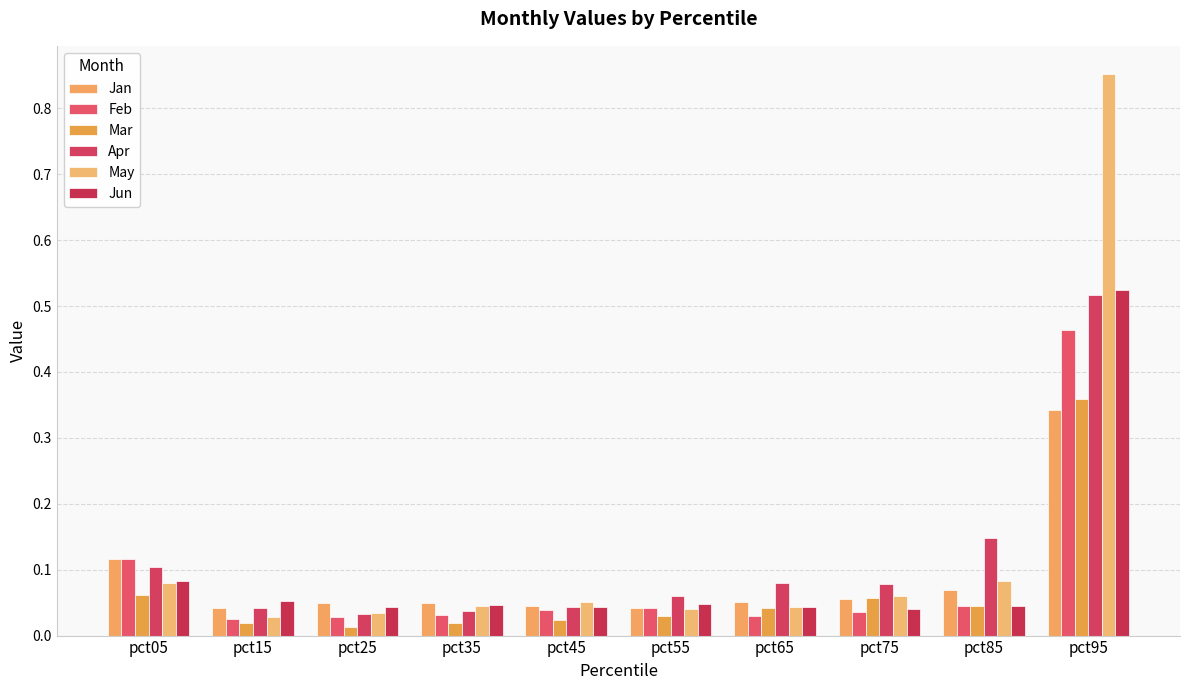

Reading left to right, transcribe all the data shown in this chart.

Jan: 0.1	0.0	0.0	0.0	0.0	0.0	0.1	0.1	0.1	0.3
Feb: 0.1	0.0	0.0	0.0	0.0	0.0	0.0	0.0	0.0	0.5
Mar: 0.1	0.0	0.0	0.0	0.0	0.0	0.0	0.1	0.0	0.4
Apr: 0.1	0.0	0.0	0.0	0.0	0.1	0.1	0.1	0.1	0.5
May: 0.1	0.0	0.0	0.0	0.1	0.0	0.0	0.1	0.1	0.9
Jun: 0.1	0.1	0.0	0.0	0.0	0.0	0.0	0.0	0.0	0.5